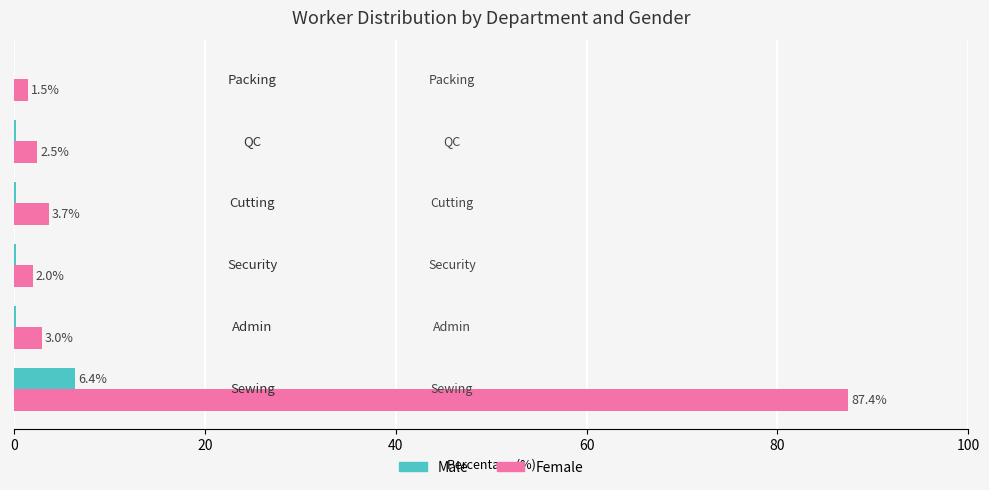

What is the maximum value shown in the chart?

87.4